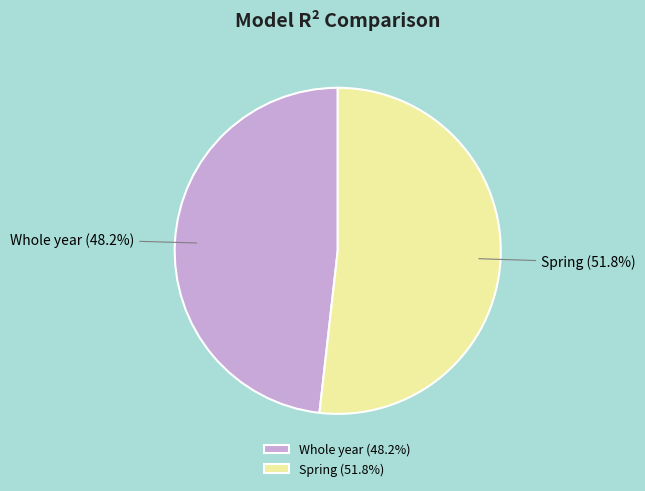

Is there any slice that represents more than half of the pie?

Yes